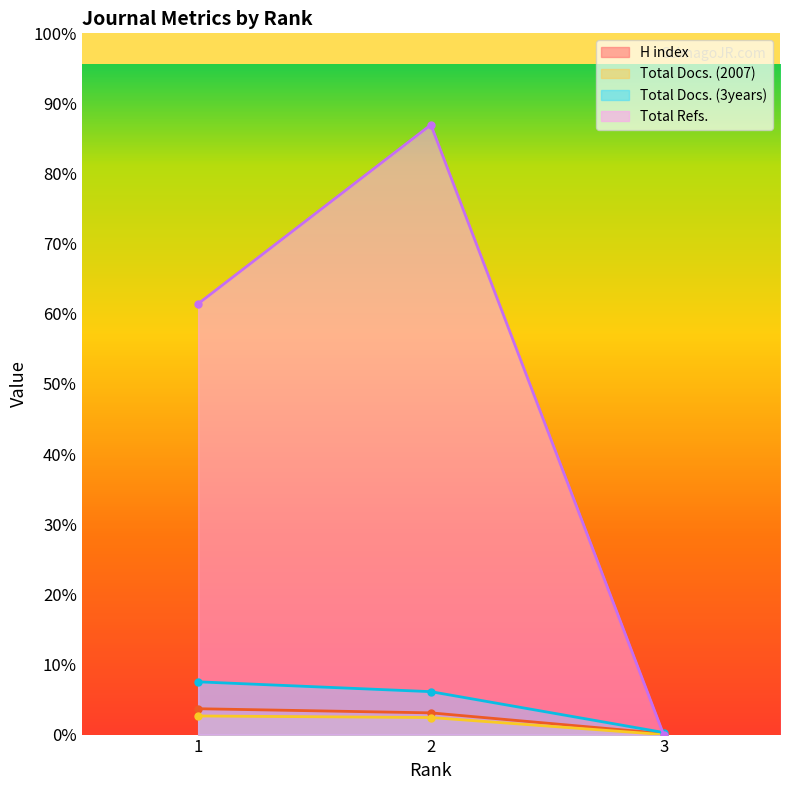

Count the number of data series in this chart.

4